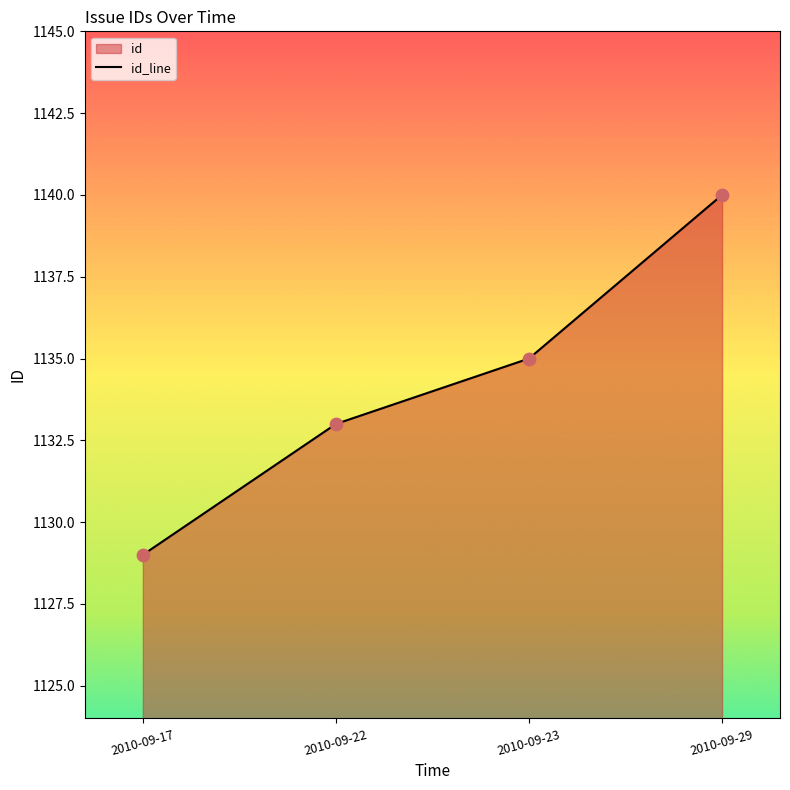

What is the ratio of the value at 2010-09-17 to the value at 2010-09-23?

1.0